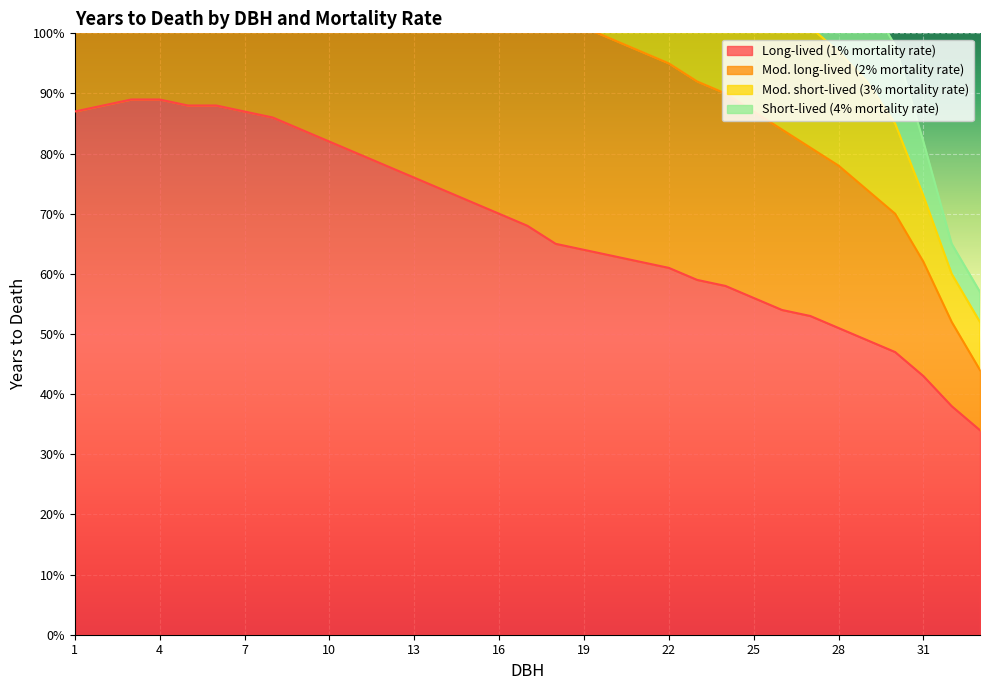

What are all the series names shown in the legend?

Long-lived (1% mortality rate), Mod. long-lived (2% mortality rate), Mod. short-lived (3% mortality rate), Short-lived (4% mortality rate)